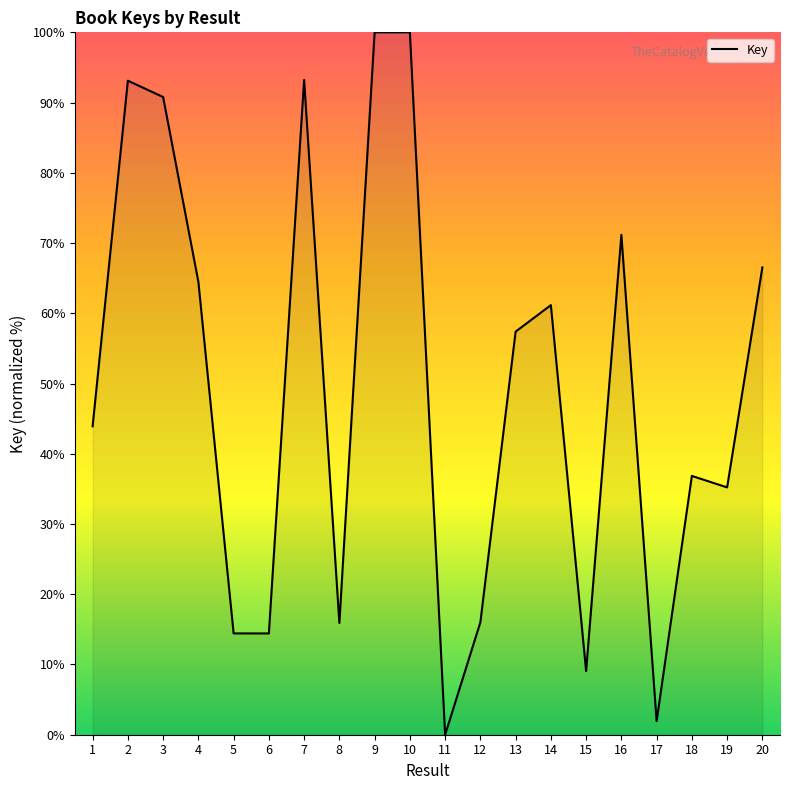

At which label does the data first exceed 57?

2